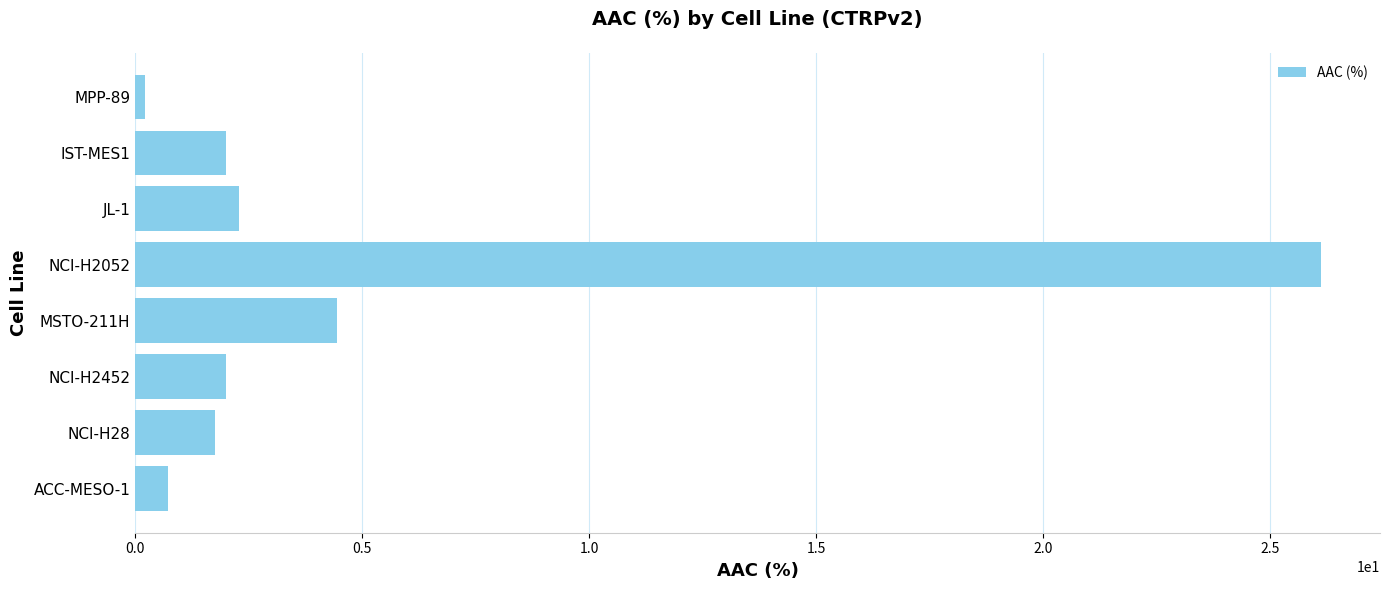

What is the ratio of the value at MSTO-211H to the value at IST-MES1?

2.2